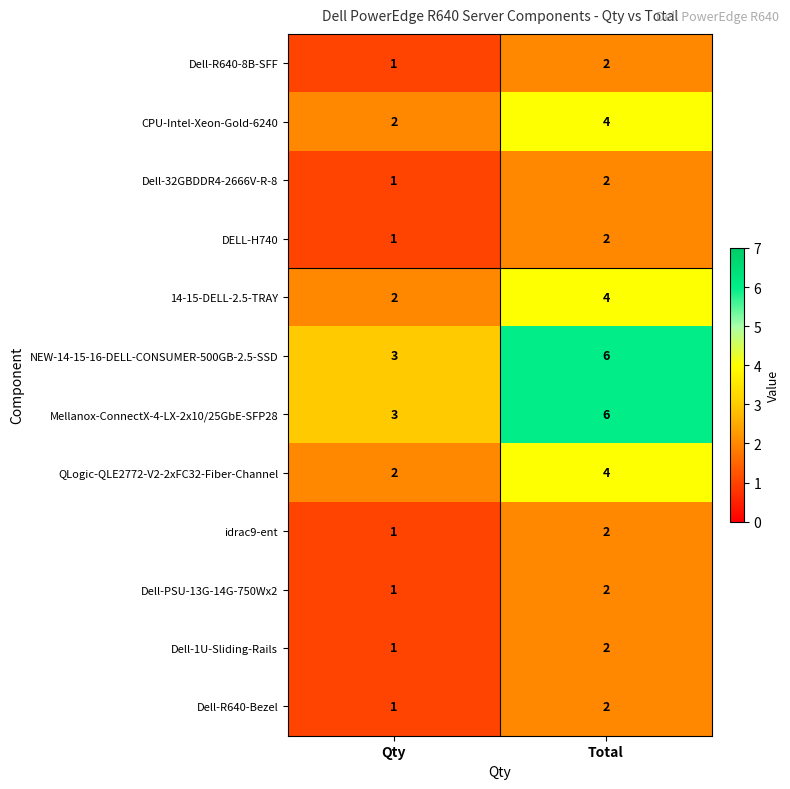

Rank the categories by Dell-1U-Sliding-Rails value from highest to lowest.

Total, Qty